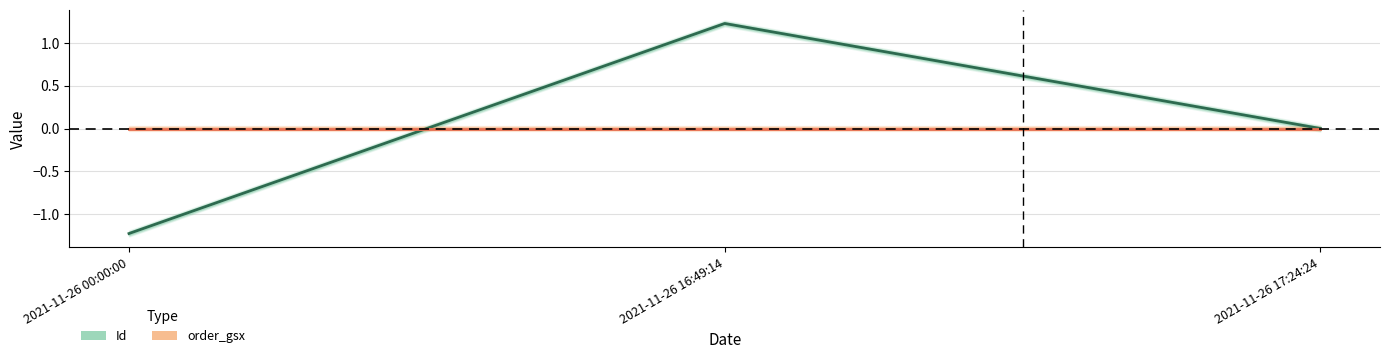

True or false: the data shows -1.2 at 2021-11-26 00:00:00.

True